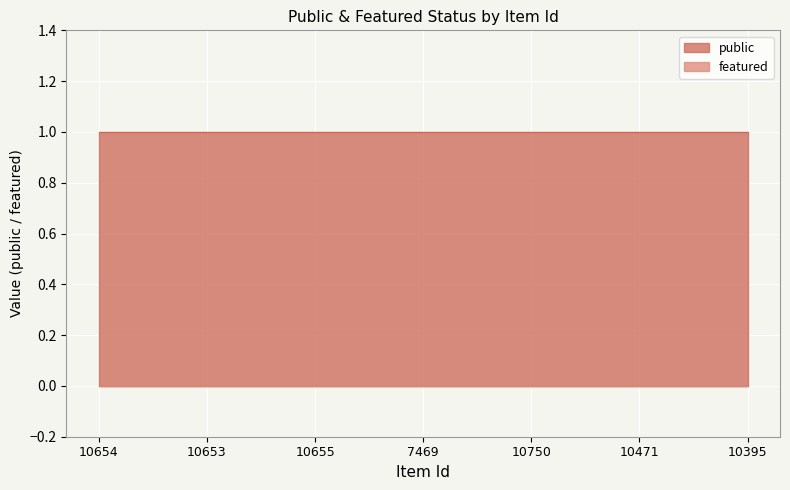

Read the public value at 10395.

1